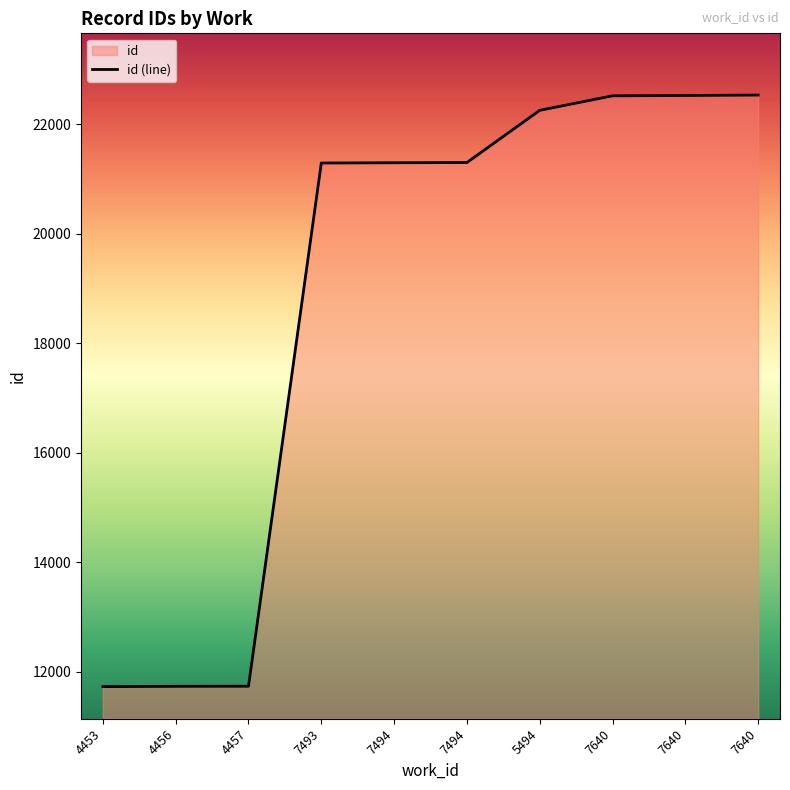

What is the difference between the second highest and minimum values?

10791